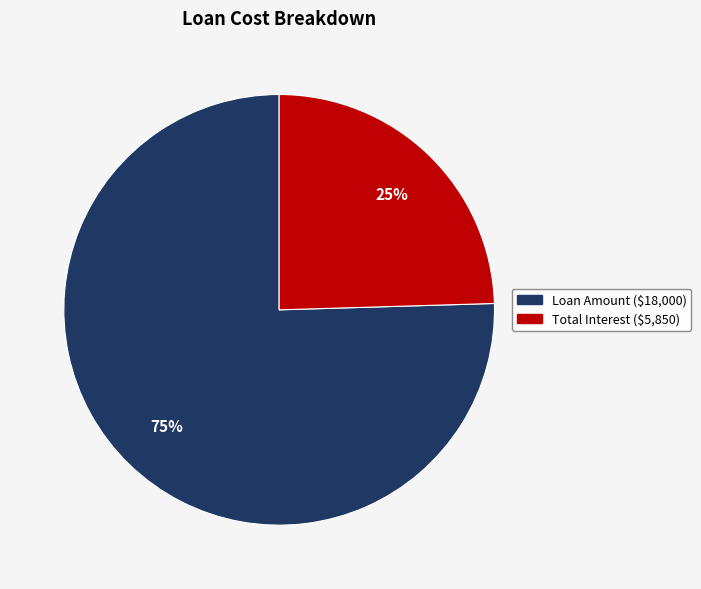

What is the smallest slice in the pie chart?

Total Interest